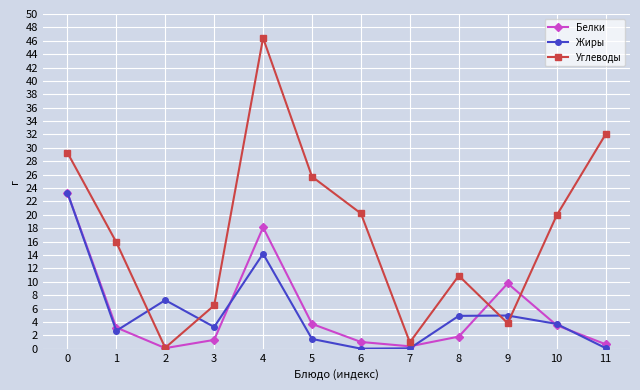

Between 3 and 7, which series saw the biggest shift?

Углеводы